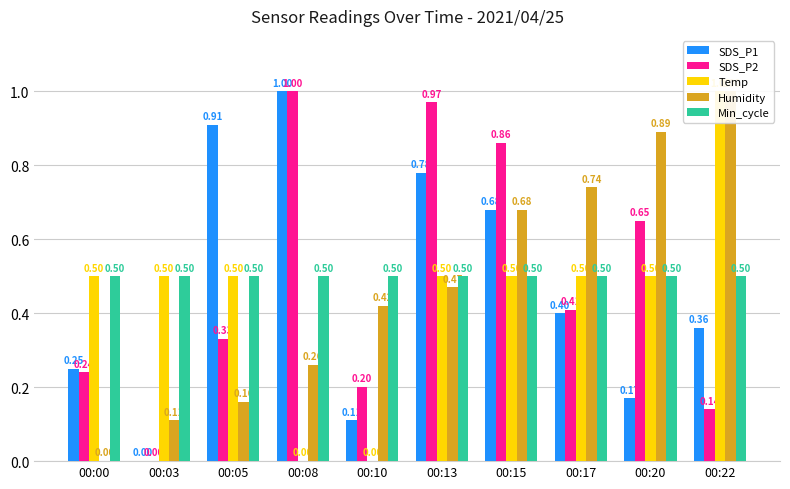

Rank the series at 00:05 from highest to lowest value.

SDS_P1, Temp, Min_cycle, SDS_P2, Humidity